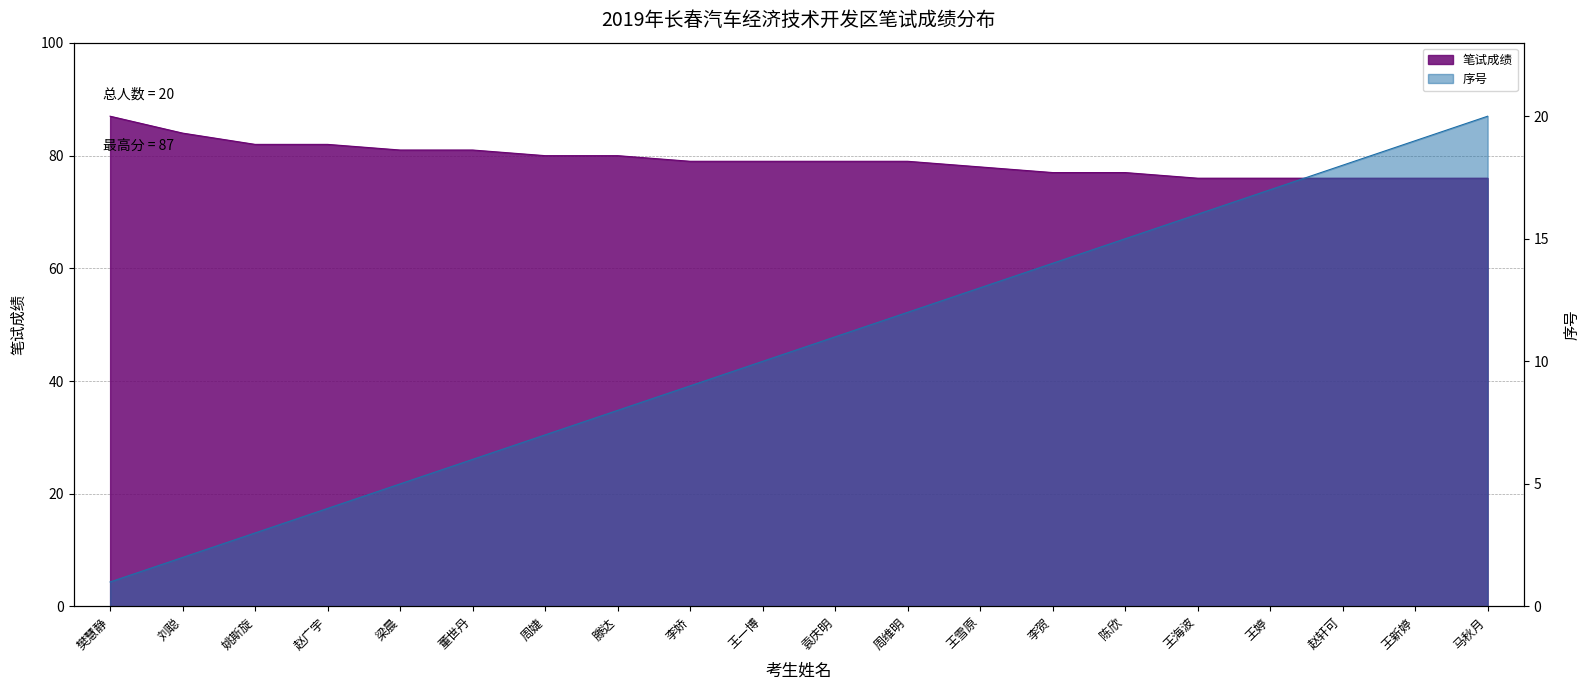

What is the spread (max minus min) of values at 董世丹?

75